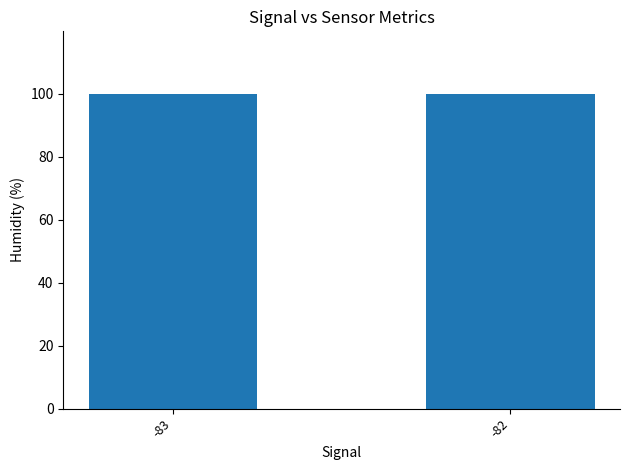

Approximately how many times larger is the value at -82 compared to -83?

1.0